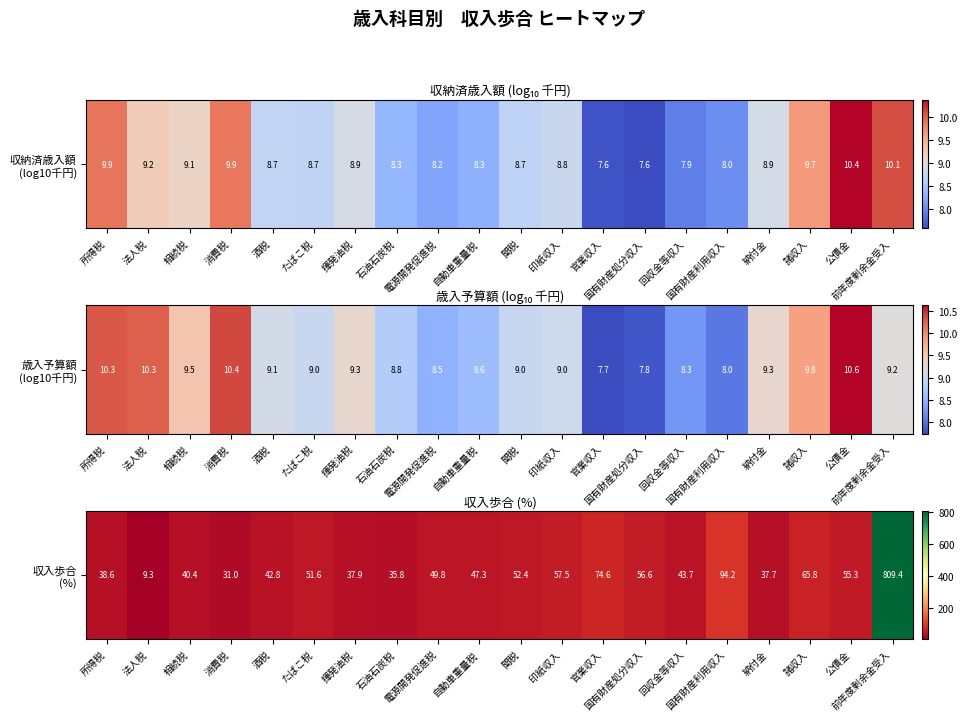

True or false: the data shows 23.9 at 電源開発促進税.

False